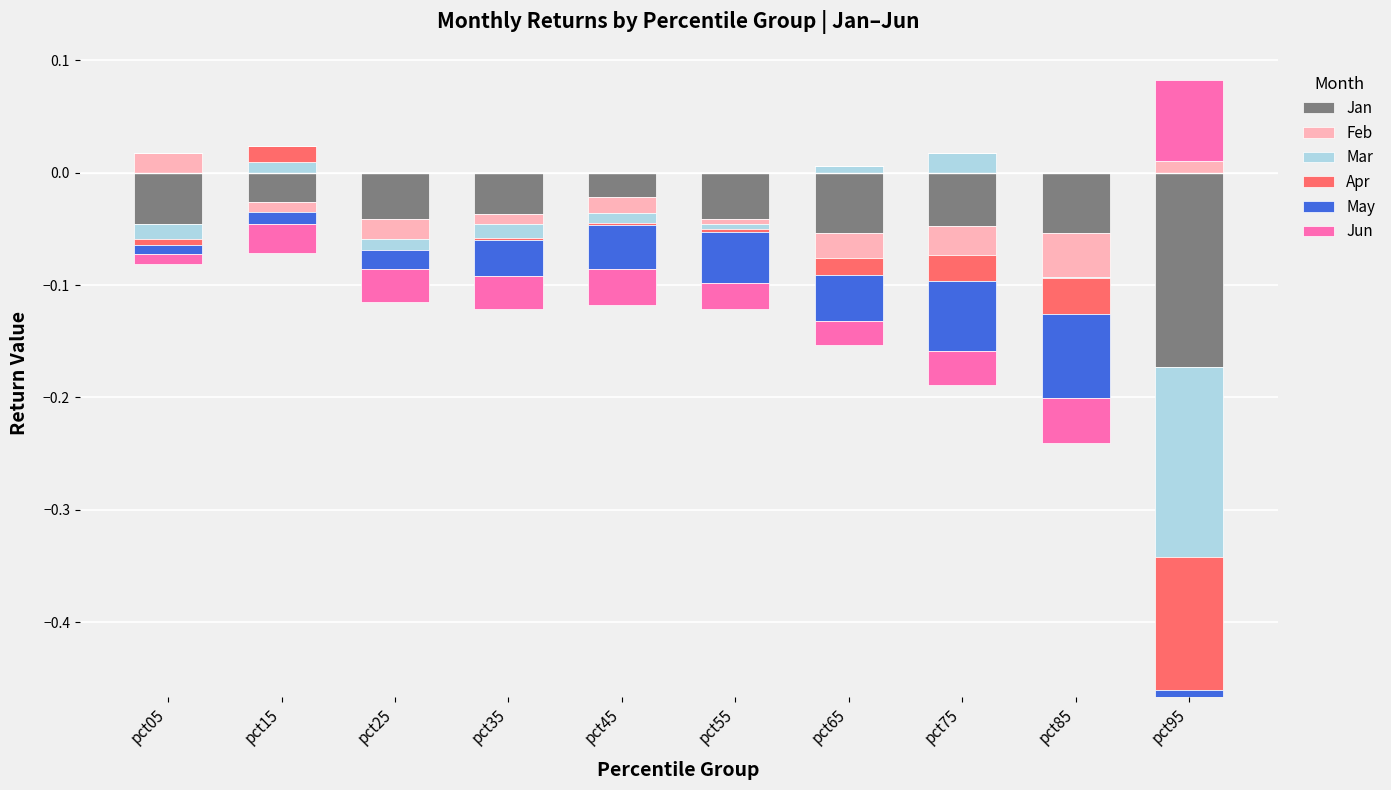

Reading left to right, list all the values displayed in this chart.

Jan: 0.0	0.0	0.0	0.0	0.0	0.0	0.0	0.0	0.0	0.0
Feb: 0.0	0.0	0.0	0.0	0.0	0.0	0.0	0.0	0.0	0.0
Mar: 0.0	0.0	0.0	0.0	0.0	0.0	0.0	0.0	0.0	0.0
Apr: 0.0	0.0	0.0	0.0	0.0	0.0	0.0	0.0	0.0	0.0
May: 0.0	0.0	0.0	0.0	0.0	0.0	0.0	0.0	0.0	0.0
Jun: 0.0	0.0	0.0	0.0	0.0	0.0	0.0	0.0	0.0	0.1